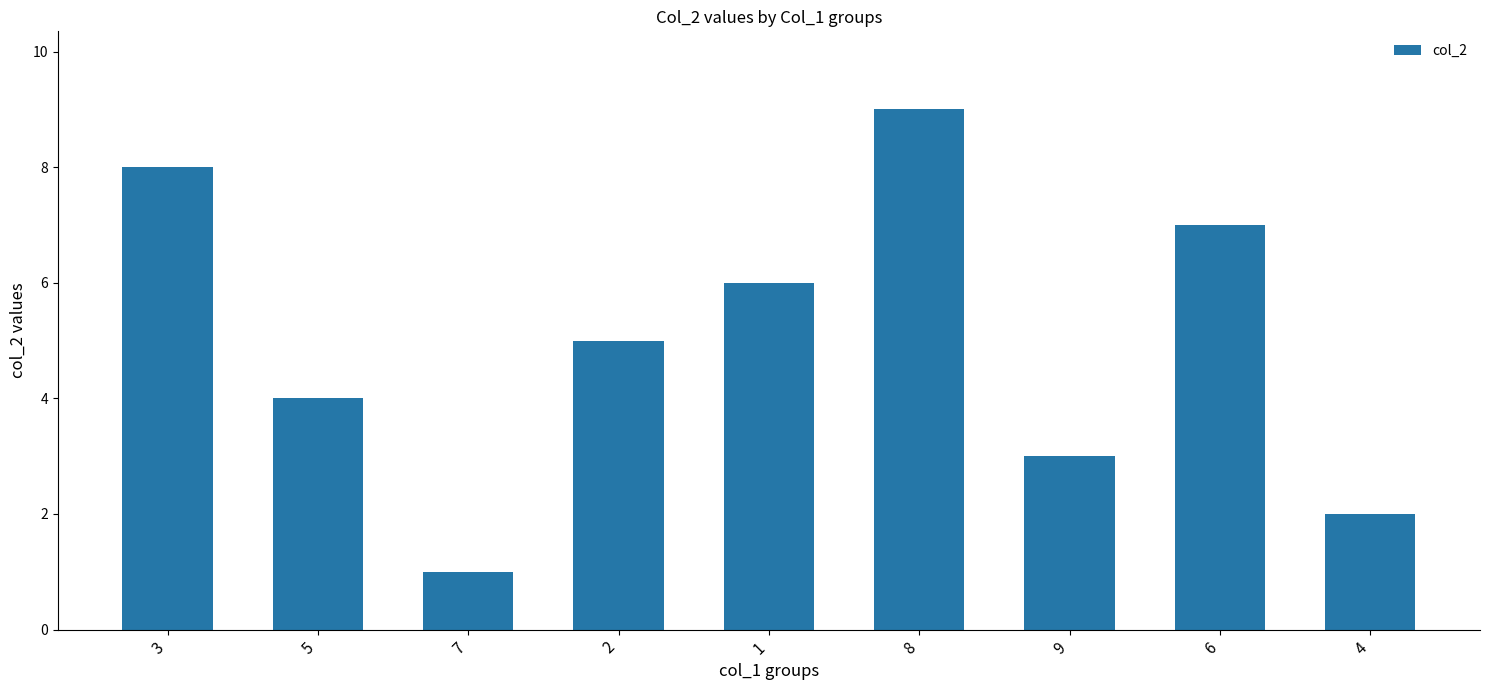

What is the label of the 4th bar from the left?

2